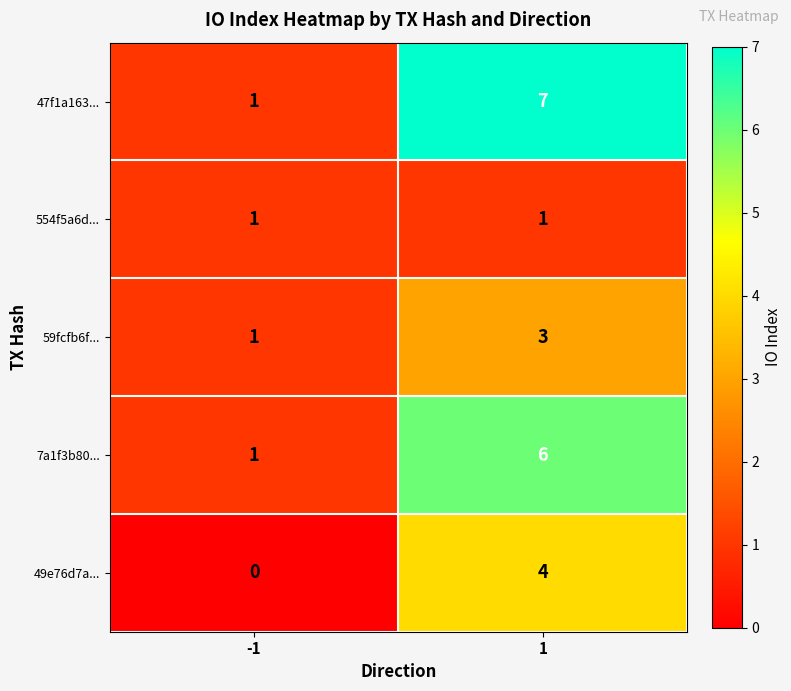

Which series has the largest total across all categories?

47f1a163...